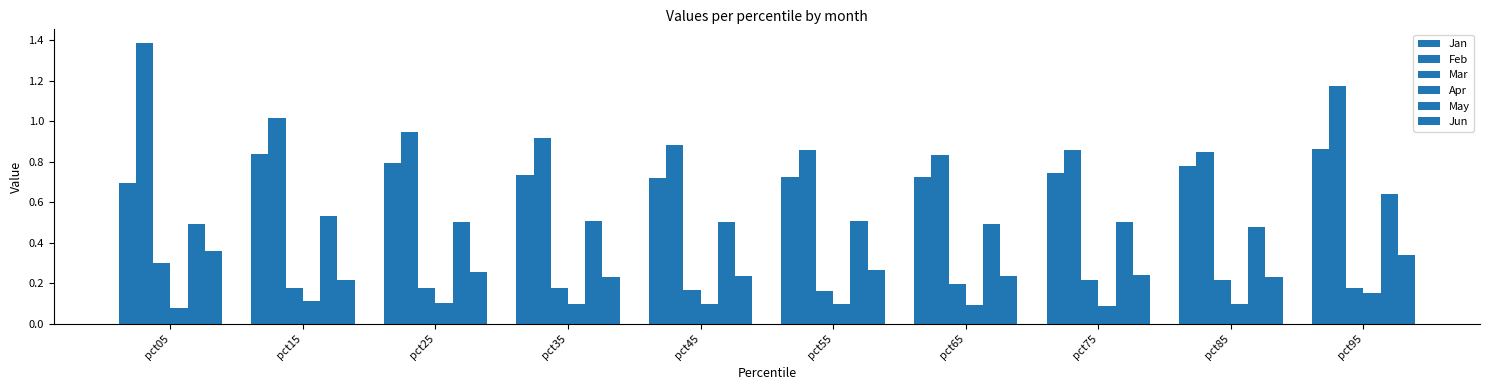

Reading left to right, extract all data points from this chart.

Jan: 0.7	0.8	0.8	0.7	0.7	0.7	0.7	0.7	0.8	0.9
Feb: 1.4	1.0	1.0	0.9	0.9	0.9	0.8	0.9	0.8	1.2
Mar: 0.3	0.2	0.2	0.2	0.2	0.2	0.2	0.2	0.2	0.2
Apr: 0.1	0.1	0.1	0.1	0.1	0.1	0.1	0.1	0.1	0.2
May: 0.5	0.5	0.5	0.5	0.5	0.5	0.5	0.5	0.5	0.6
Jun: 0.4	0.2	0.3	0.2	0.2	0.3	0.2	0.2	0.2	0.3